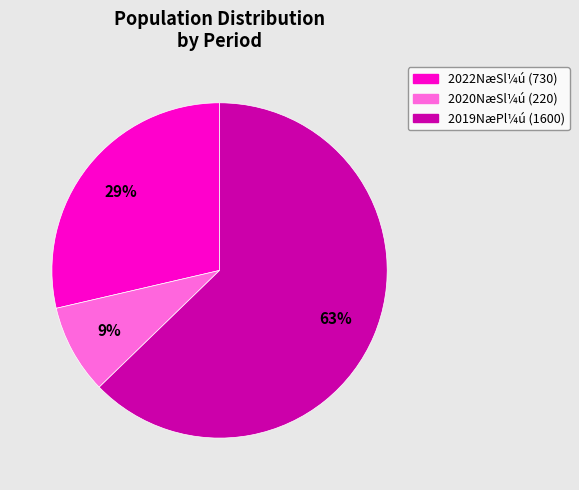

To the nearest percent, what is the average slice percentage?

33%